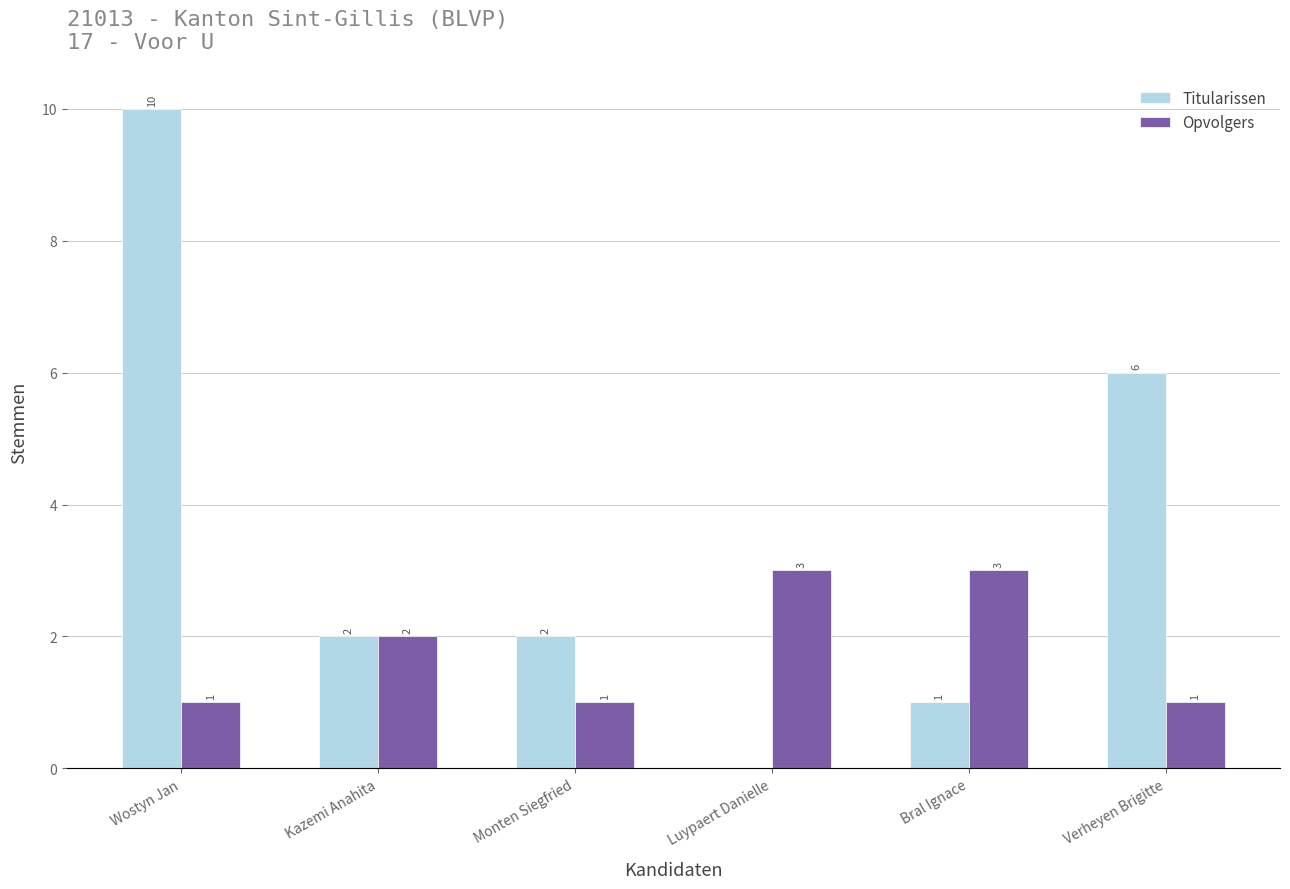

What is the sum of all Titularissen values?

21